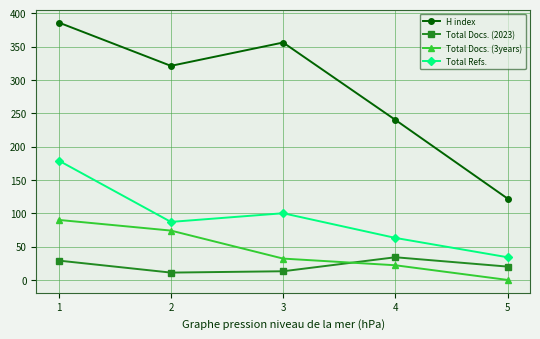

The H index series shows 490 at 2. True or false?

False